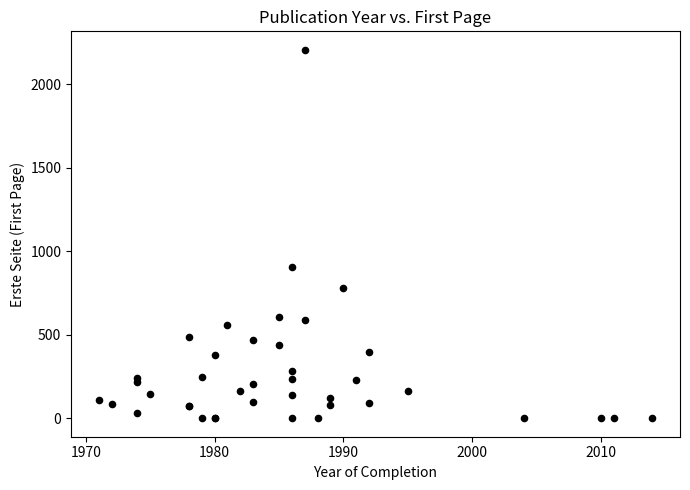

What Y value in the scatter plot is closest to 1104?

906